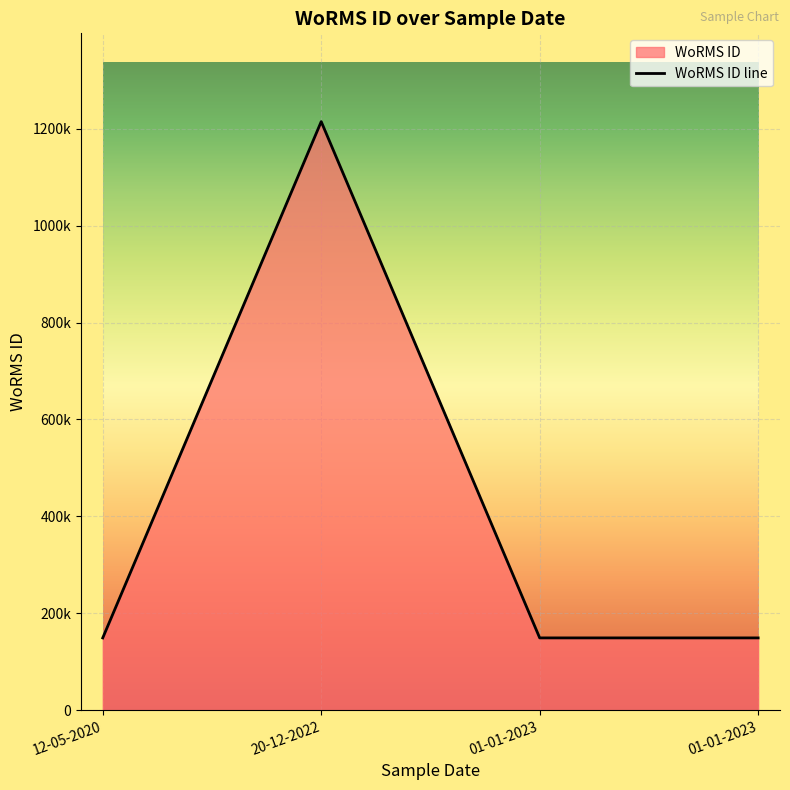

Does the chart display data point markers on the line(s)?

No